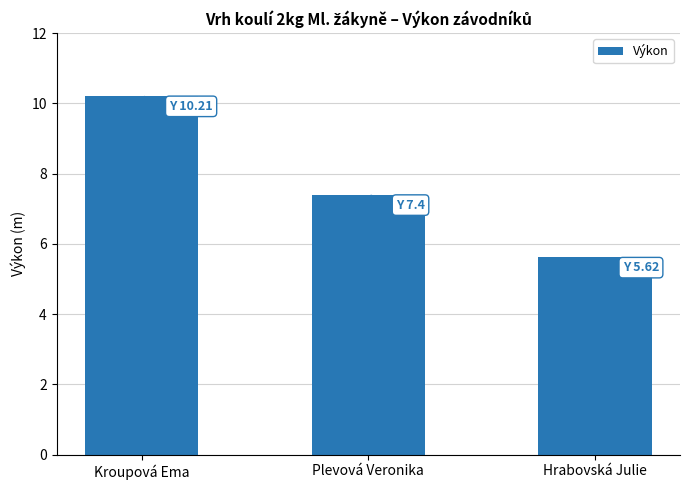

Does the chart contain stacked bars?

No